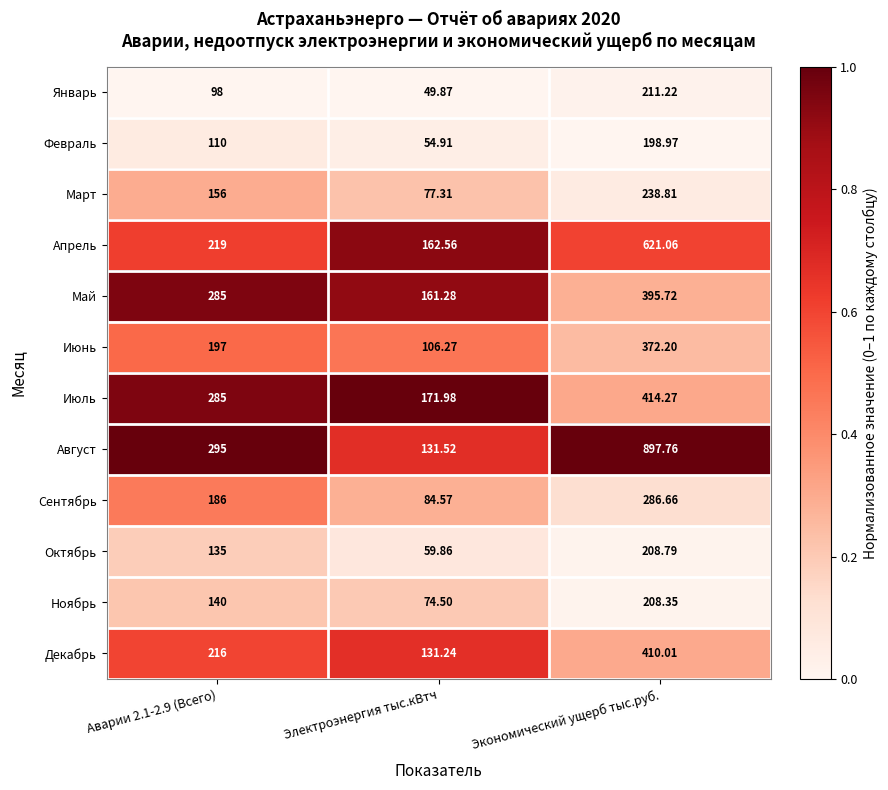

At which label does Февраль reach its peak?

Экономический ущерб тыс.руб.